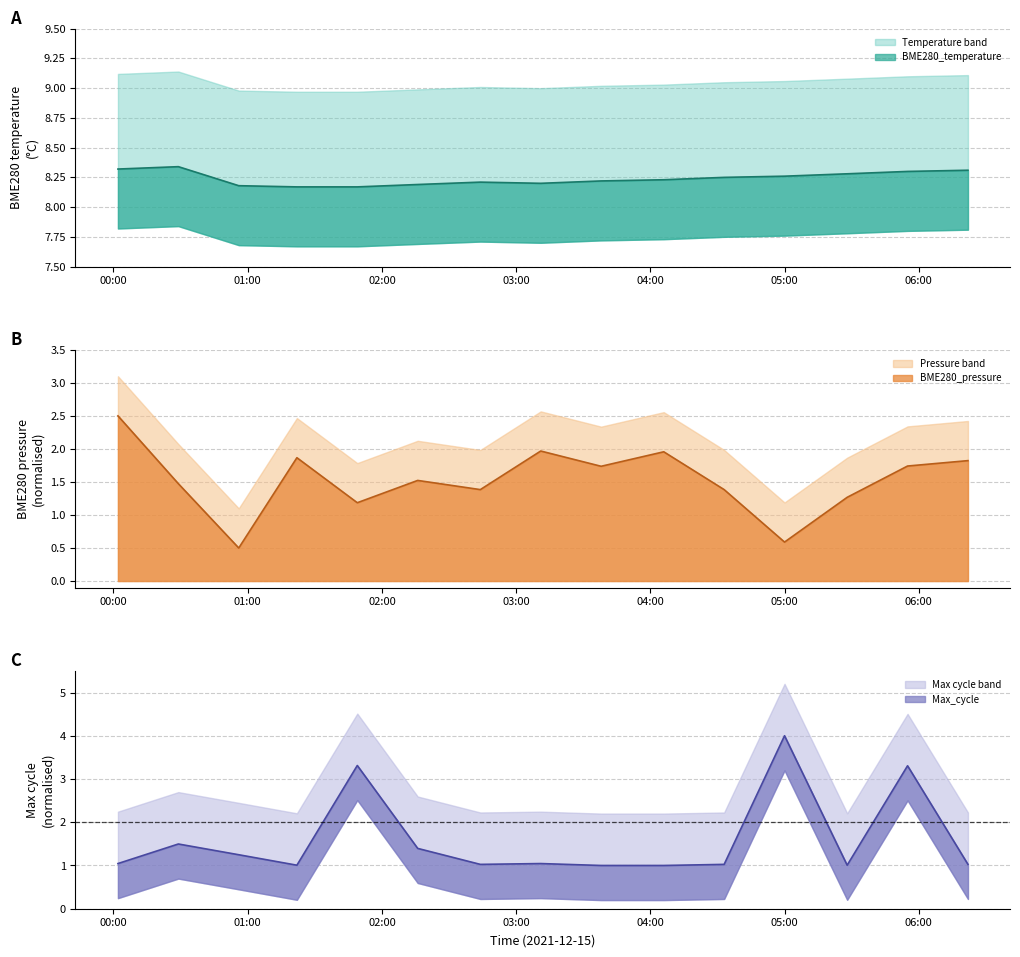

True or false: Pressure band and BME280_pressure cross at least once.

False